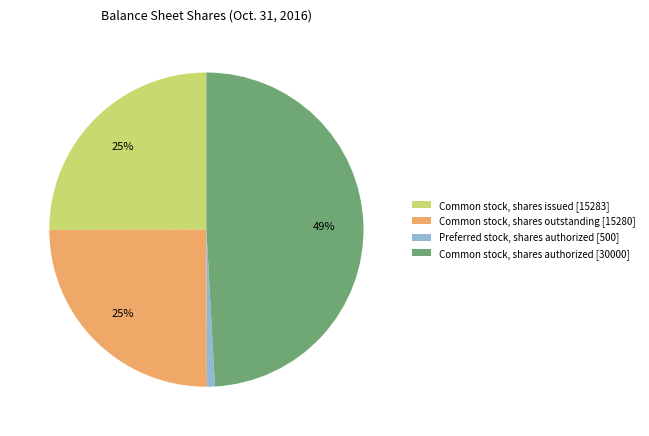

Combined, do Preferred stock, shares authorized and Common stock, shares outstanding account for over 50%?

No